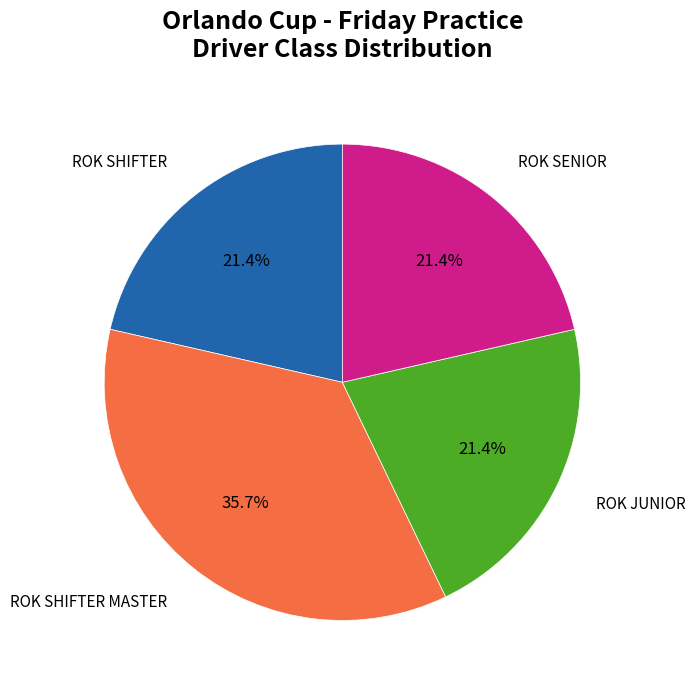

How many slices are in this pie chart?

4